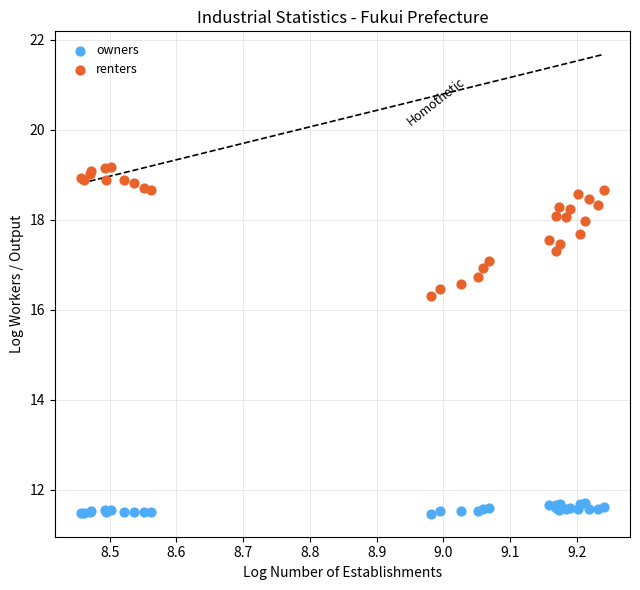

Which series has the widest spread of Y values?

renters